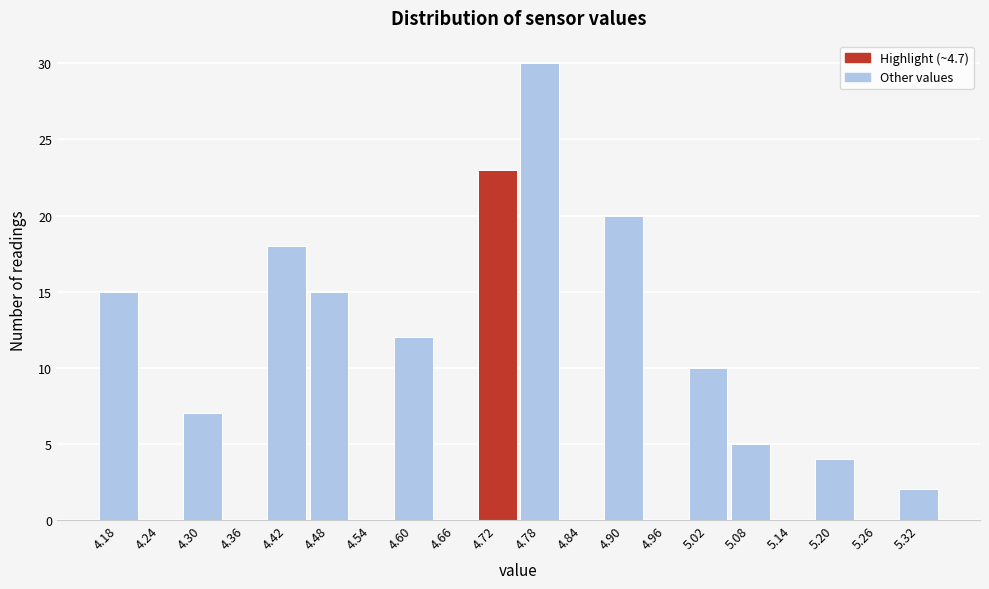

Reading left to right, list every bar in this chart as the range it spans on the x-axis followed by its height. The values are not printed on the chart, so give them approximately, as read against the axis.

4.15 to 4.21: 15
4.21 to 4.27: 0
4.27 to 4.33: 7
4.33 to 4.39: 0
4.39 to 4.45: 18
4.45 to 4.51: 15
4.51 to 4.57: 0
4.57 to 4.63: 12
4.63 to 4.69: 0
4.69 to 4.75: 23
4.75 to 4.81: 30
4.81 to 4.87: 0
4.87 to 4.93: 20
4.93 to 4.99: 0
4.99 to 5.05: 10
5.05 to 5.11: 5
5.11 to 5.17: 0
5.17 to 5.23: 4
5.23 to 5.29: 0
5.29 to 5.35: 2